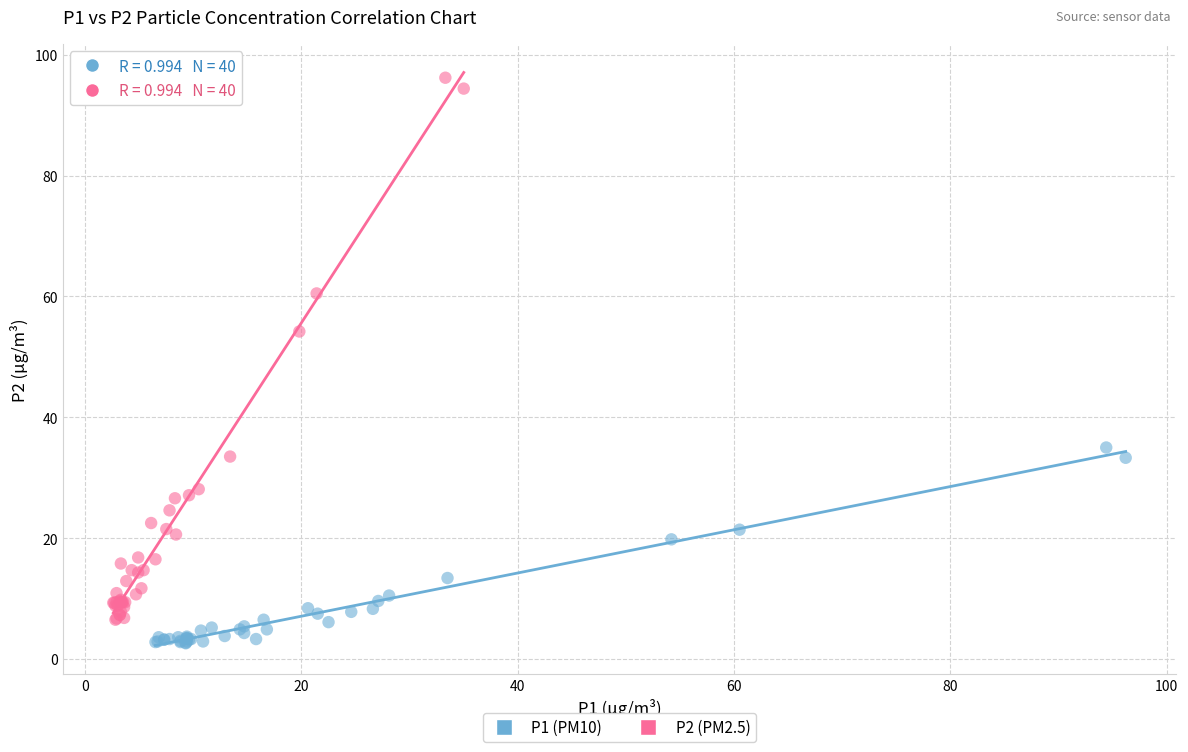

What are all the series names shown in the legend?

P1 (PM10), P2 (PM2.5)